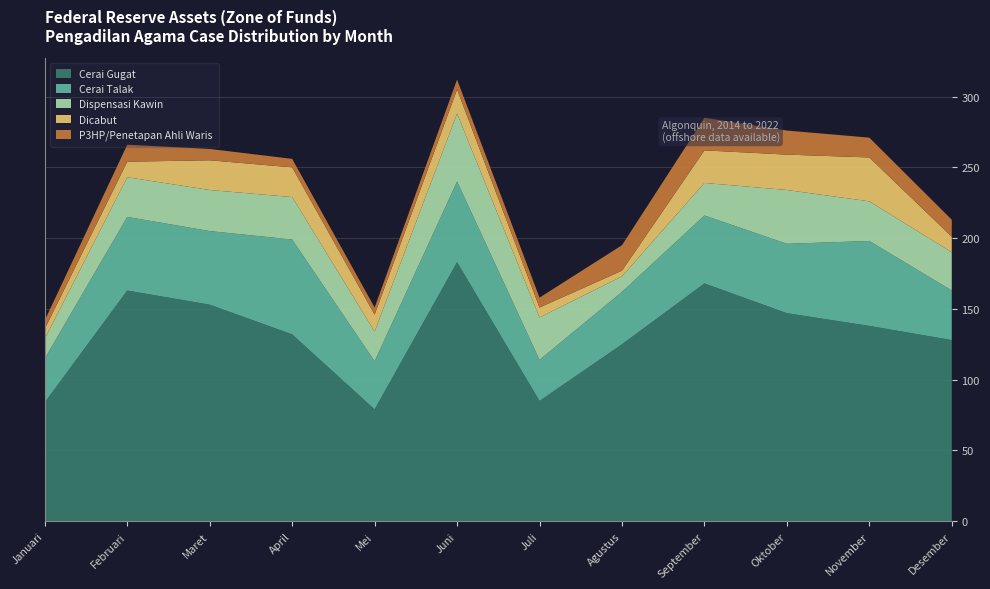

Reading left to right, extract all data points from this chart.

Cerai Gugat: 84	163	153	132	79	183	85	125	168	147	138	128
Cerai Talak: 31	52	52	67	34	57	29	37	48	49	60	35
Dispensasi Kawin: 14	28	29	30	21	48	30	11	23	38	28	27
Dicabut: 7	11	21	21	12	17	7	4	23	25	31	11
P3HP/Penetapan Ahli Waris: 6	12	8	6	5	7	7	18	23	17	14	12